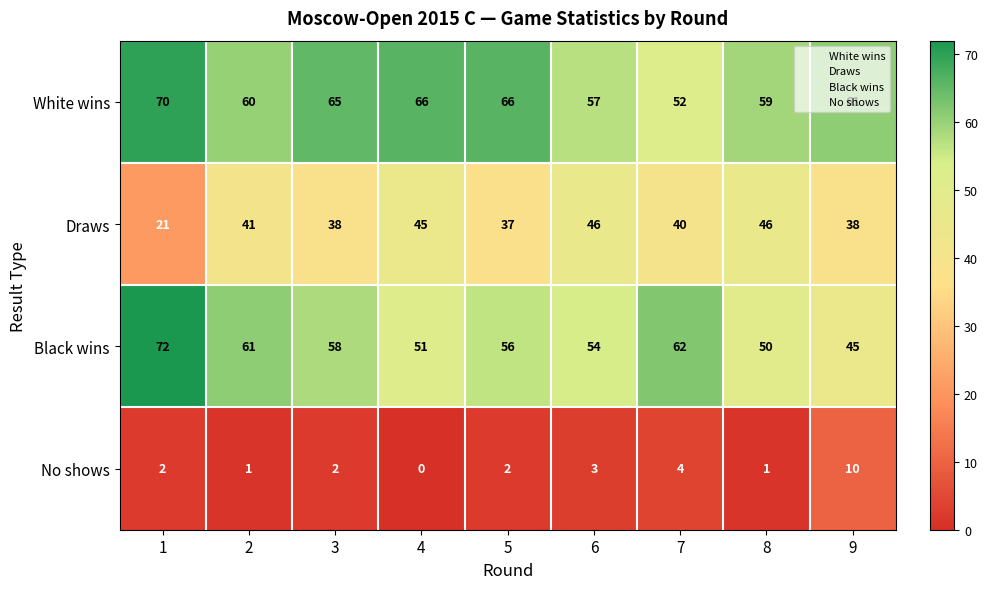

The Draws series shows 38 at 9. True or false?

True